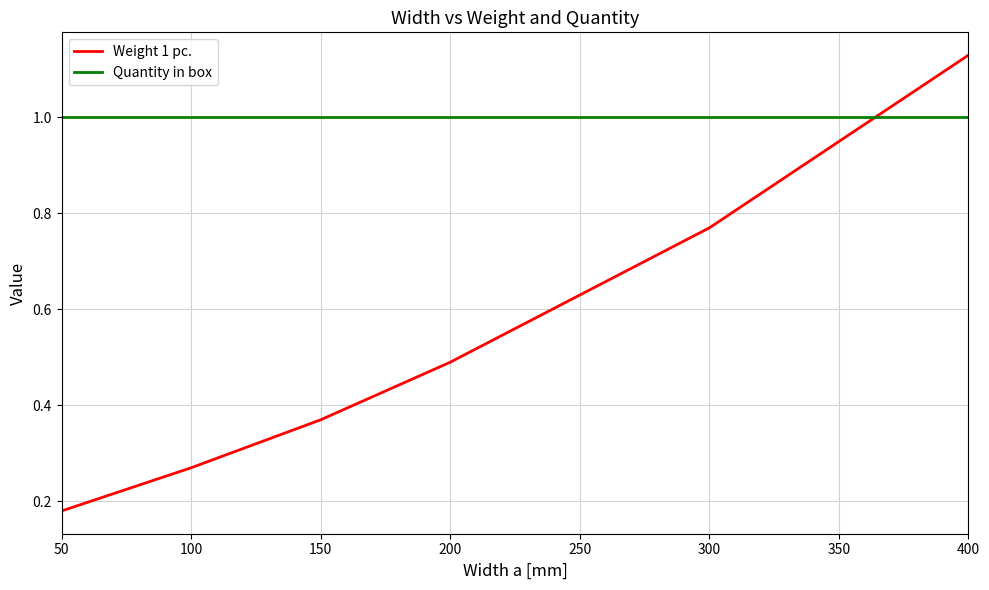

What is the minimum value for Quantity in box?

1.0